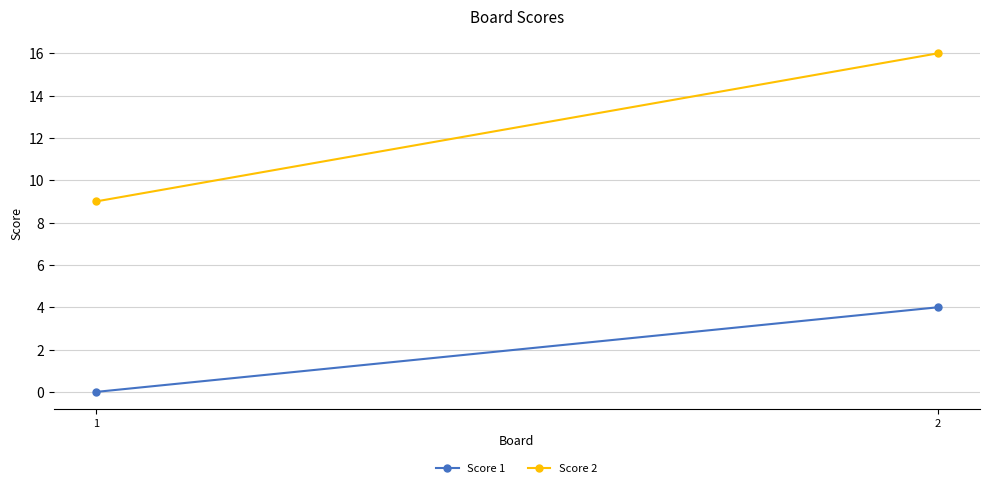

How many data points does each series have?

2